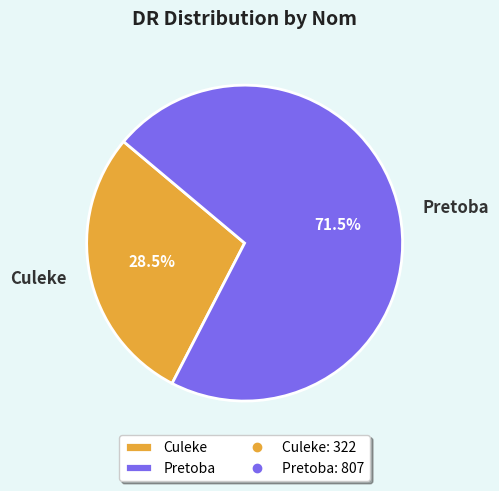

To the nearest percent, what is the difference between the Pretoba and Culeke slice percentages?

43%